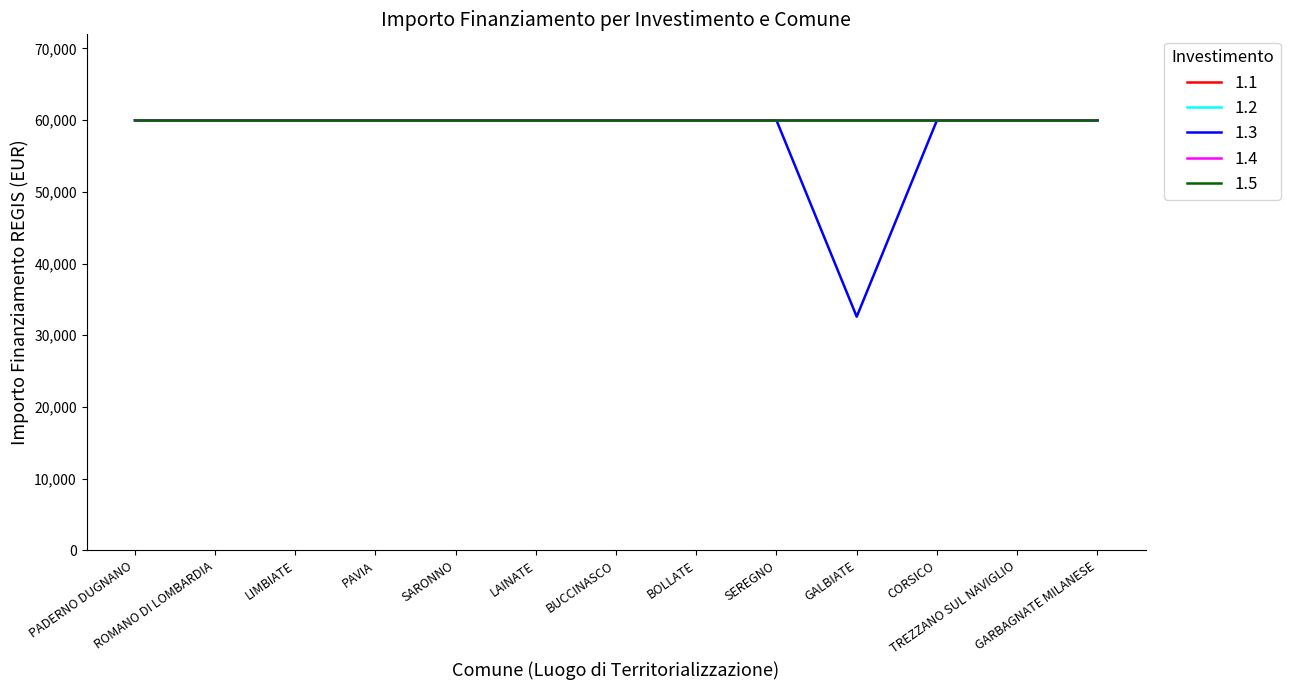

Is this an area chart (filled region under the line)?

No